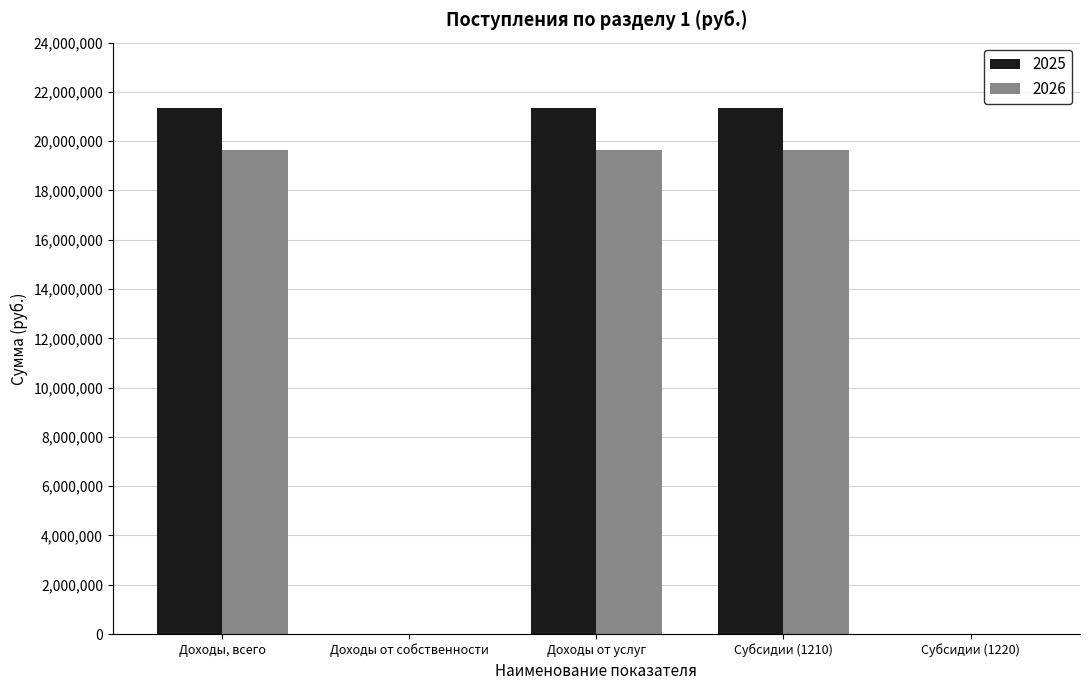

What is the difference between the 2025 values at Доходы от собственности and Доходы от услуг?

21333595.4